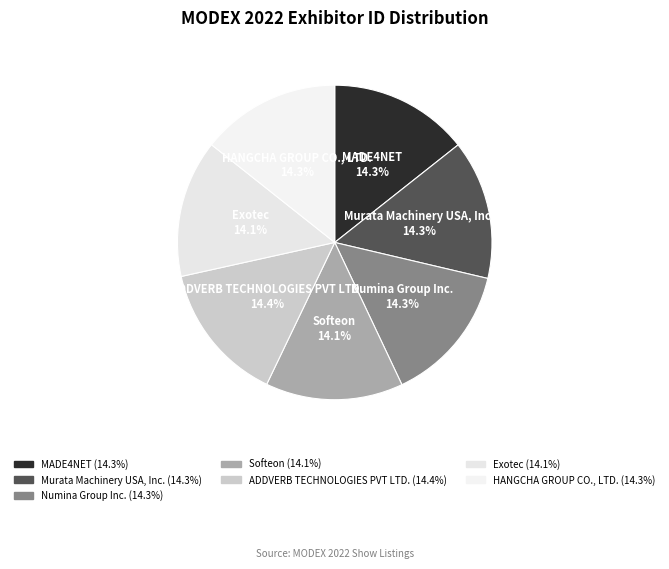

What percentage is NOT represented by MADE4NET?

85.7%